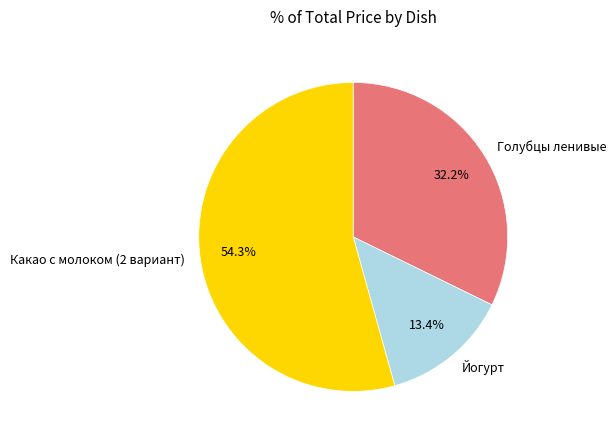

Approximately how many times larger is the value at Какао с молоком (2 вариант) compared to Йогурт?

4.1